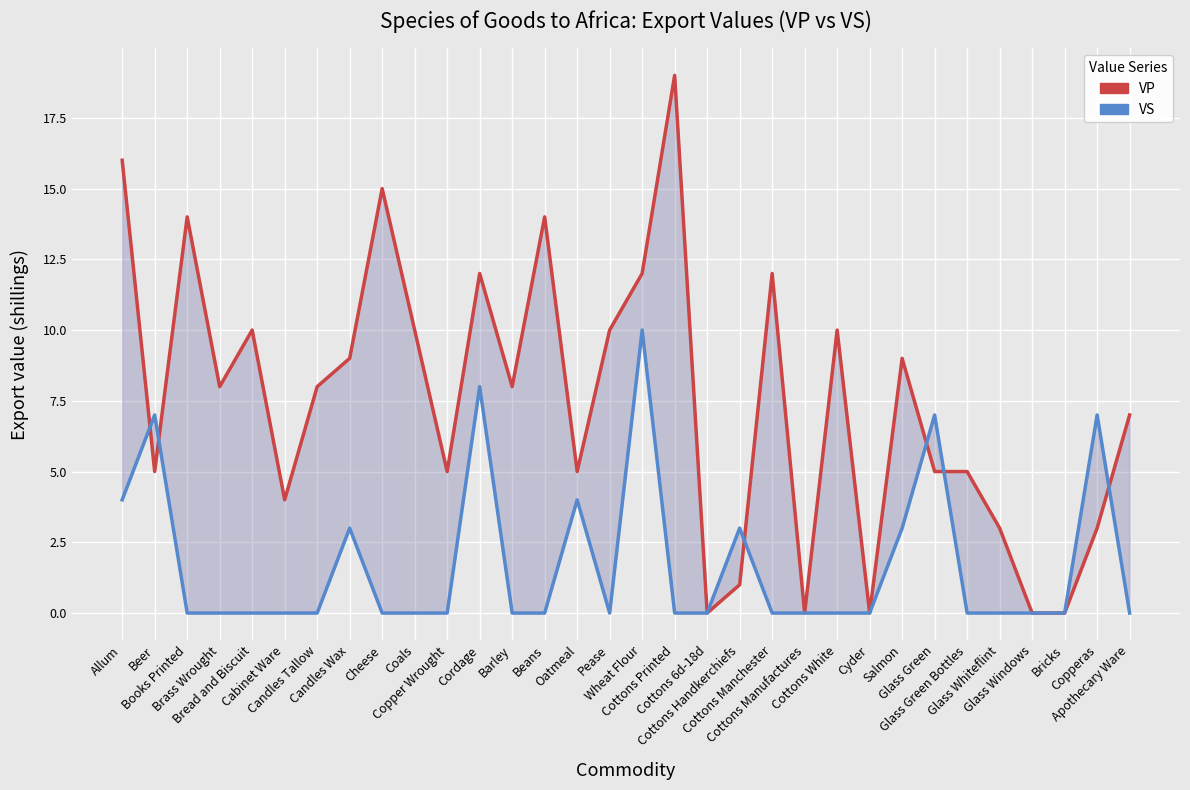

True or false: VP has more than 2 interior local peaks.

True